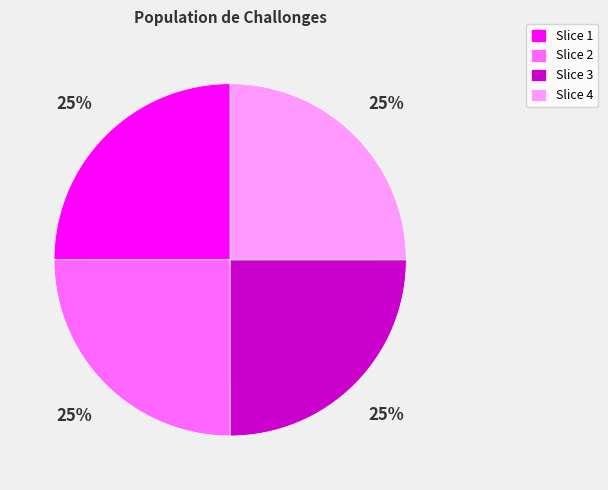

Is it true that Slice 3 is 25% of the pie?

True